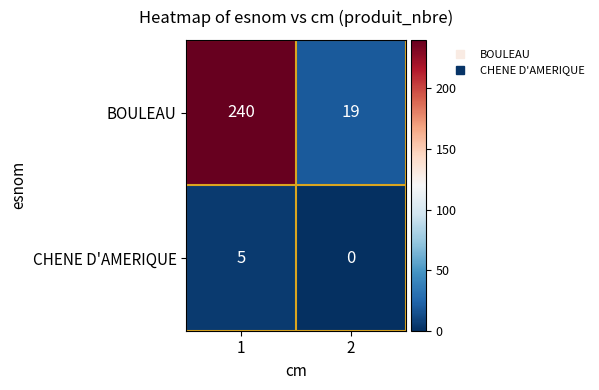

What is the difference between the highest and lowest values at 1?

235